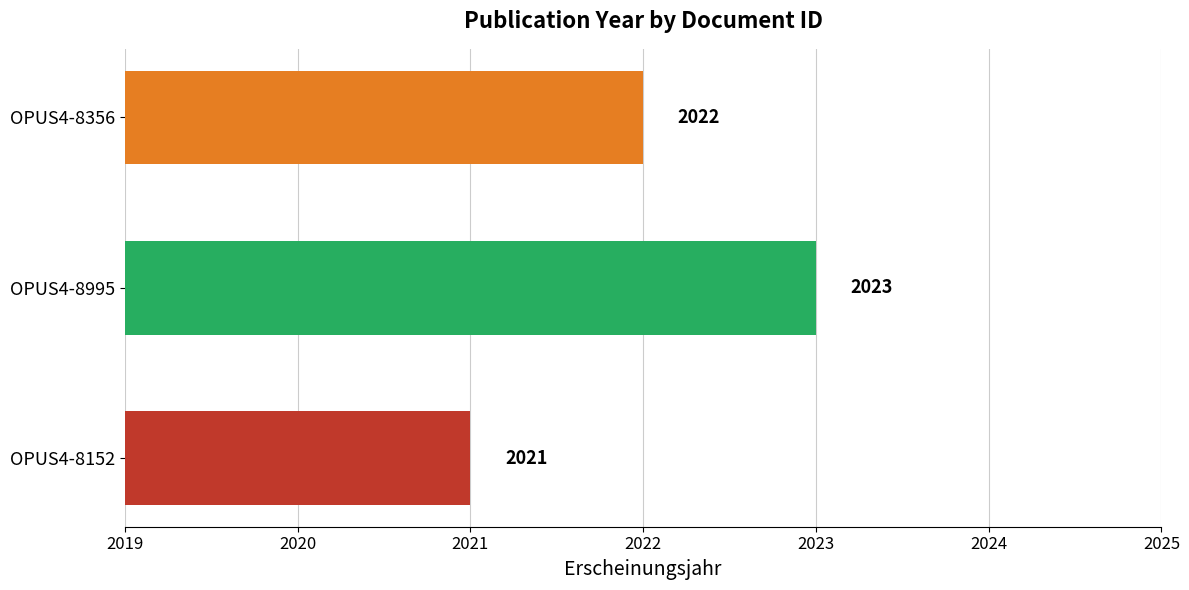

Reading bottom to top, transcribe all the data shown in this chart.

OPUS4-8152=2021	OPUS4-8995=2023	OPUS4-8356=2022